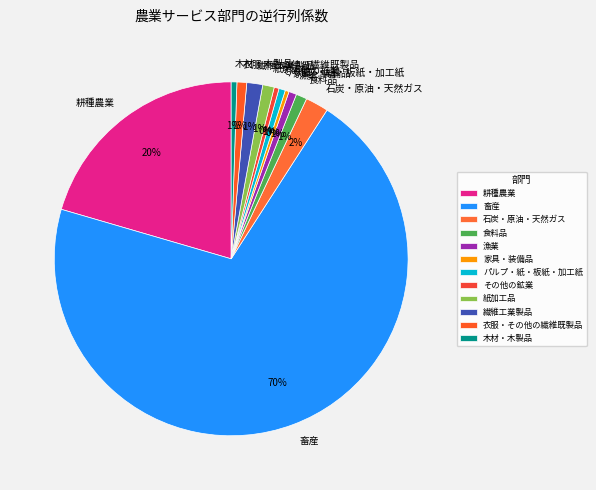

True or false: 石炭・原油・天然ガス accounts for 12% of the total.

False